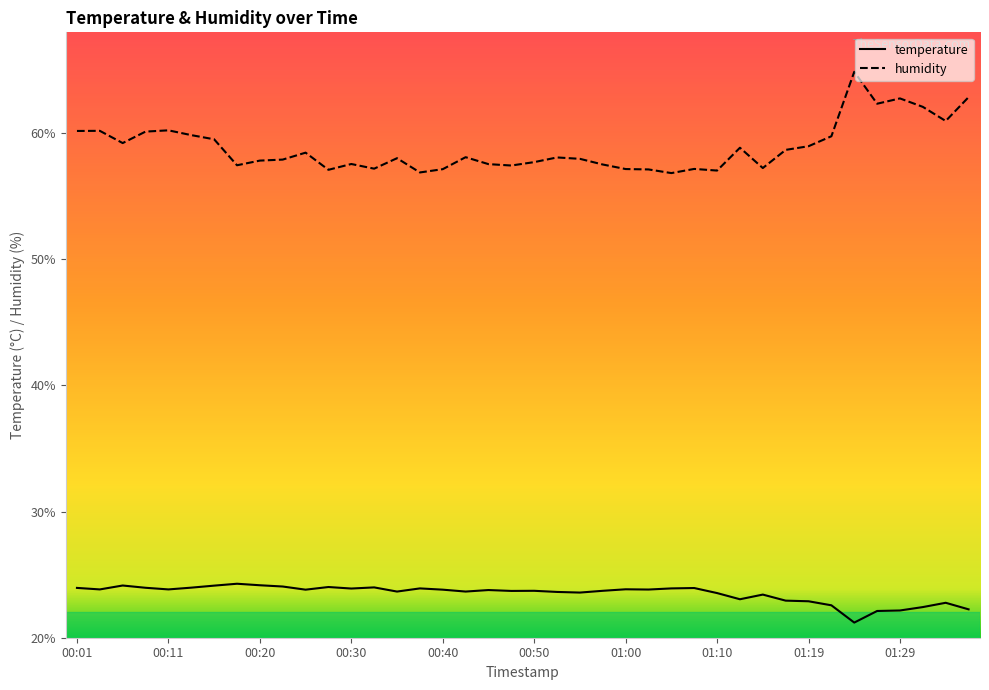

What is the greatest value displayed?

64.9